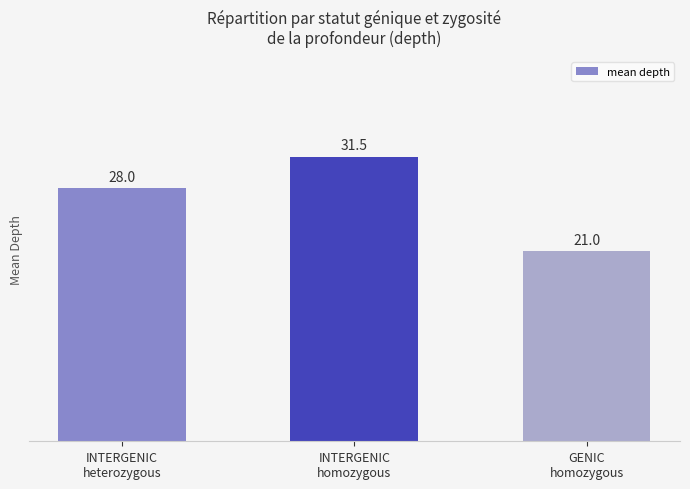

What is the value of the 2nd bar from the left?

31.5